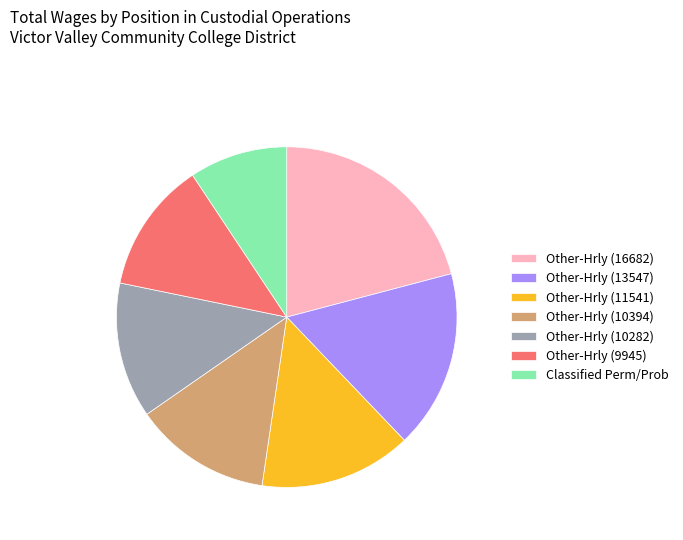

Is it true that Classified Perm/Prob is 9% of the pie?

True